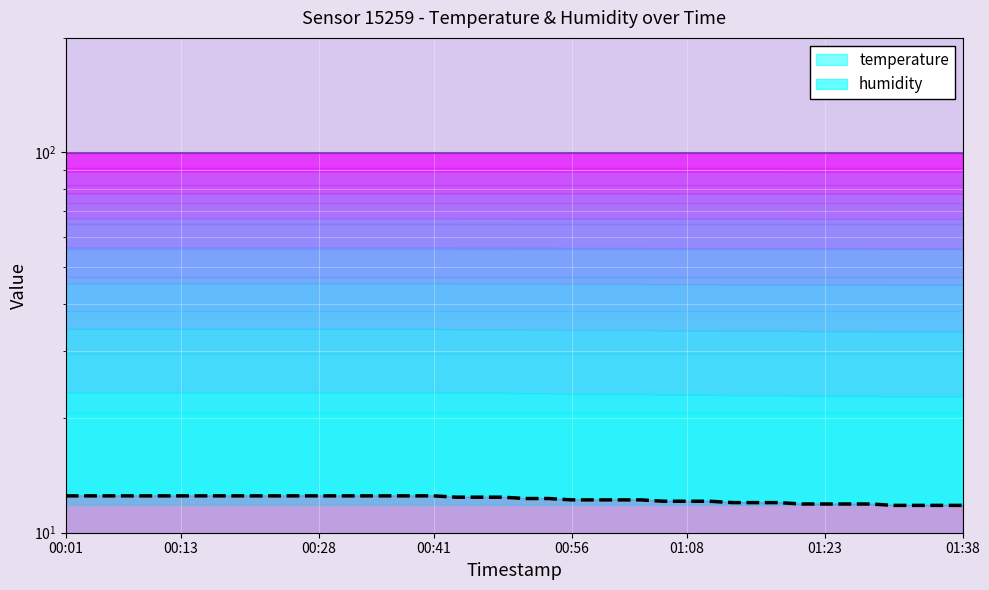

Which category has the highest value in the humidity series?

00:01